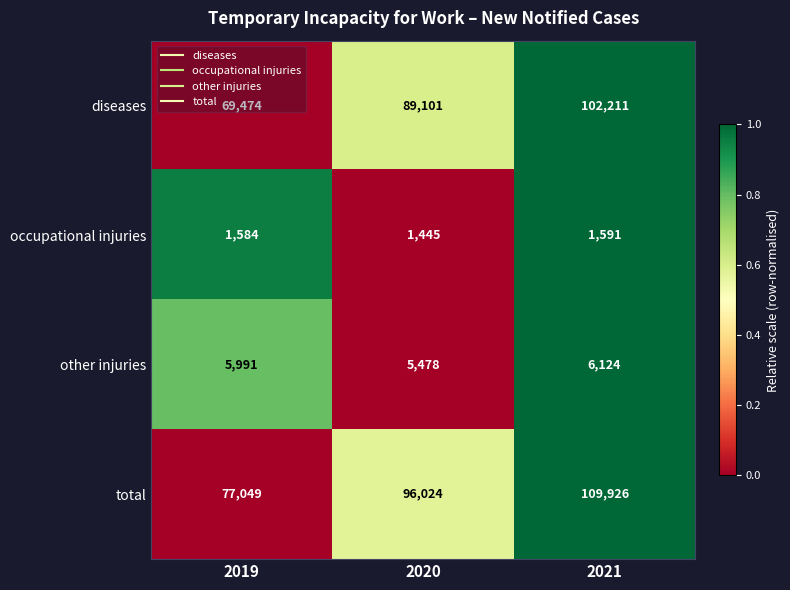

Rank the series at 2019 from lowest to highest value.

occupational injuries, other injuries, diseases, total